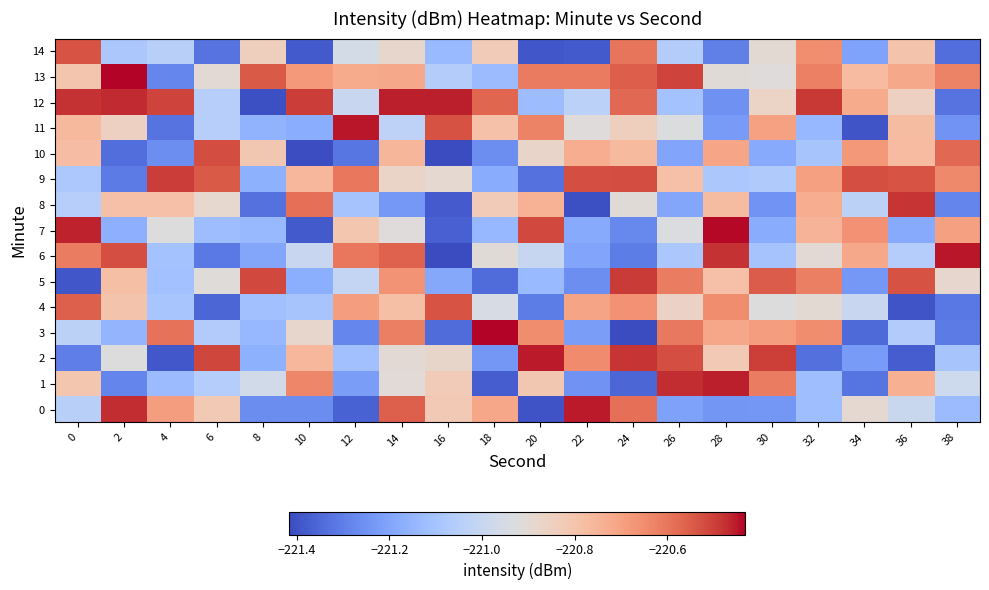

Which series has the widest spread of values?

3